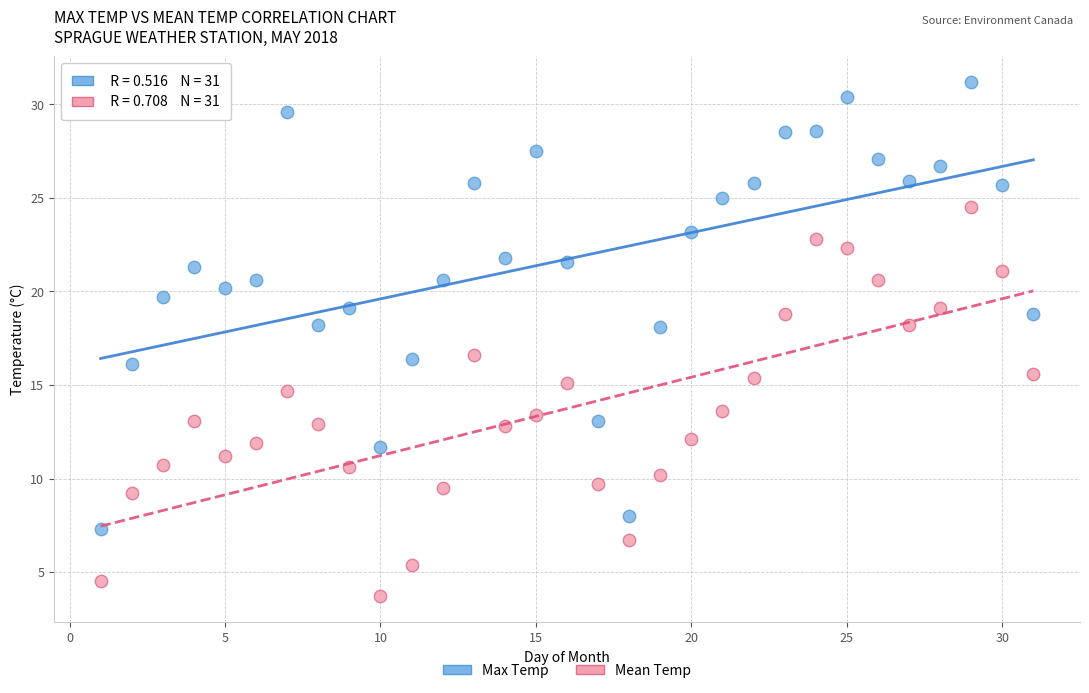

Across all data points, what is the range of X values (max minus min)?

30.0